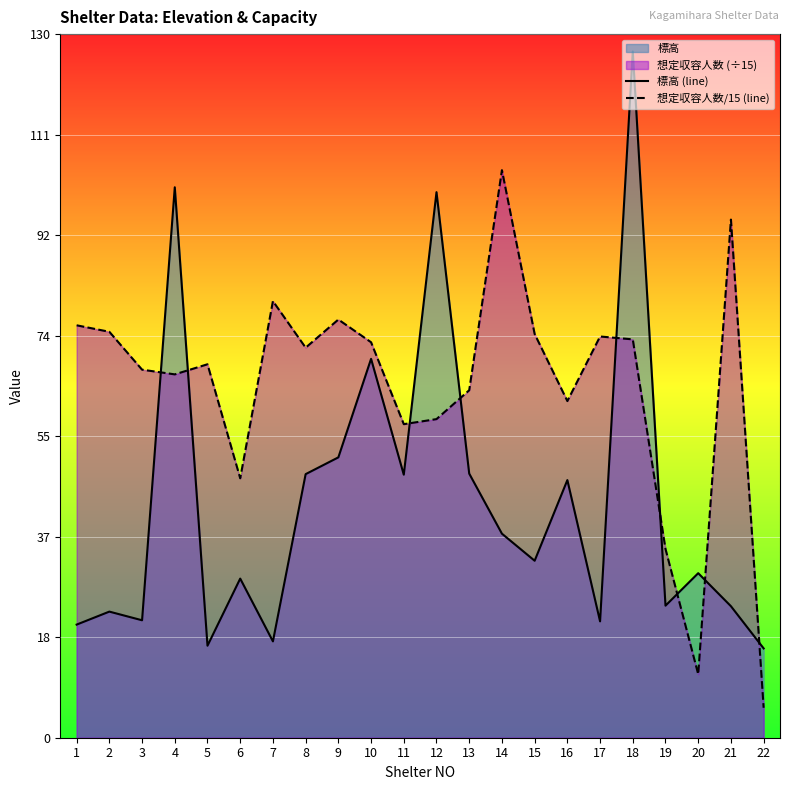

What is the value of the 標高 (line) point at the 3rd from the left?

21.7